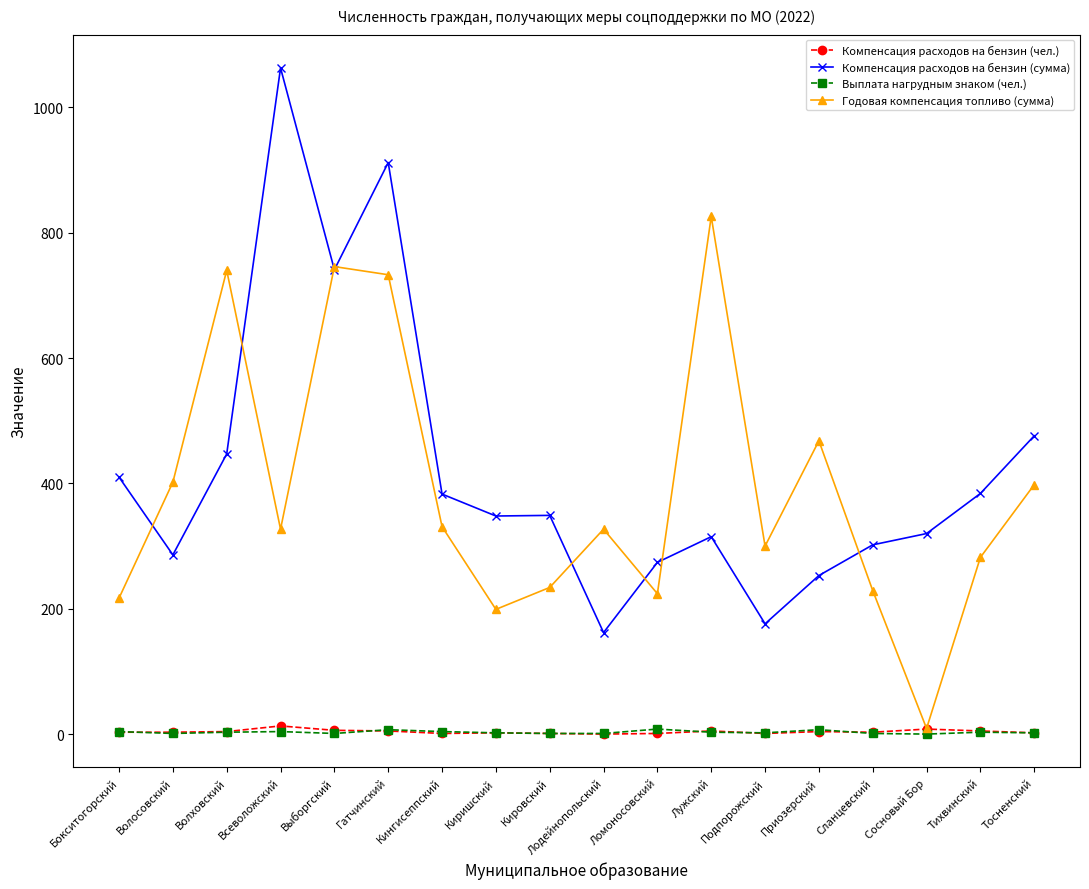

At how many categories does at least one series exceed 493?

5